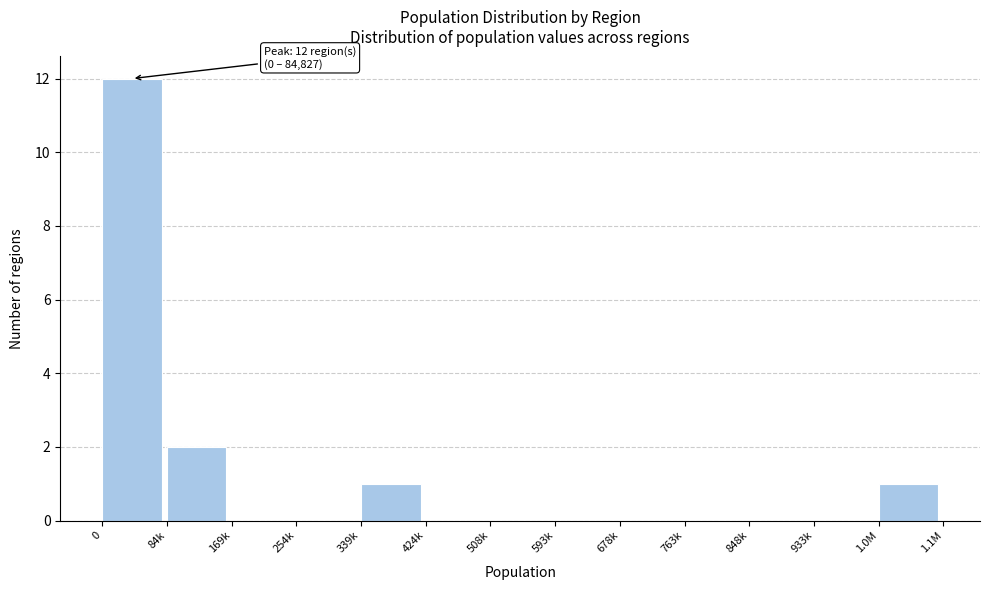

Reading right to left, what are all the values shown in this chart?

1.0M=1	933k=0	848k=0	763k=0	678k=0	593k=0	508k=0	424k=0	339k=1	254k=0	169k=0	84k=2	0=12